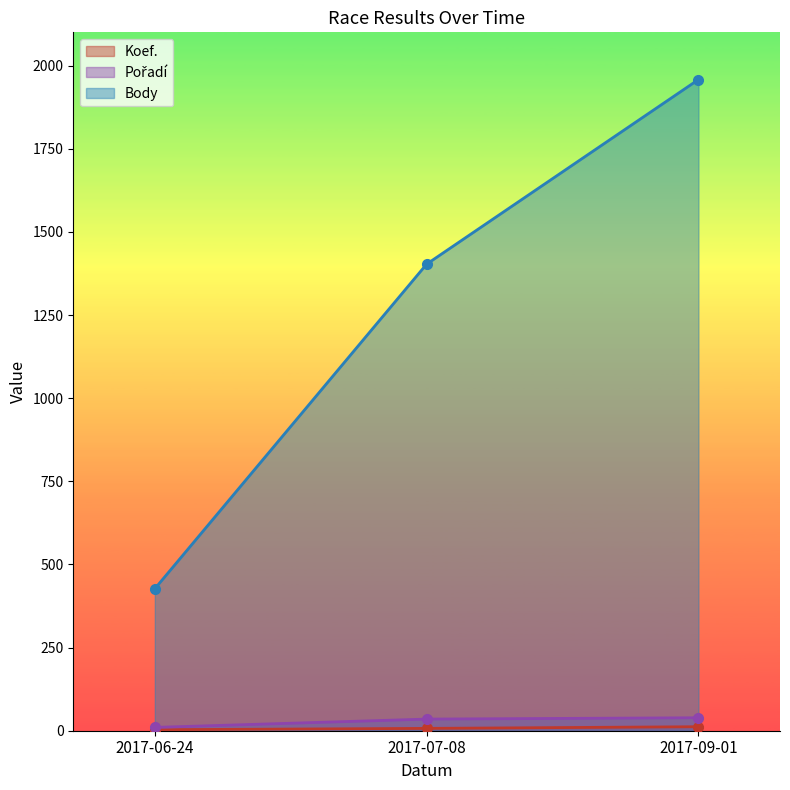

What is the difference between the Body values at 2017-06-24 and 2017-07-08?

976